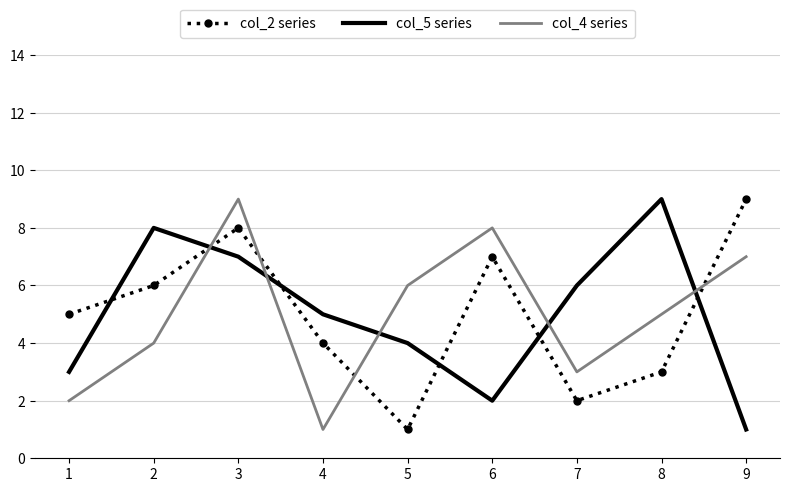

At 1, list the series in order from smallest to largest.

col_4 series, col_5 series, col_2 series